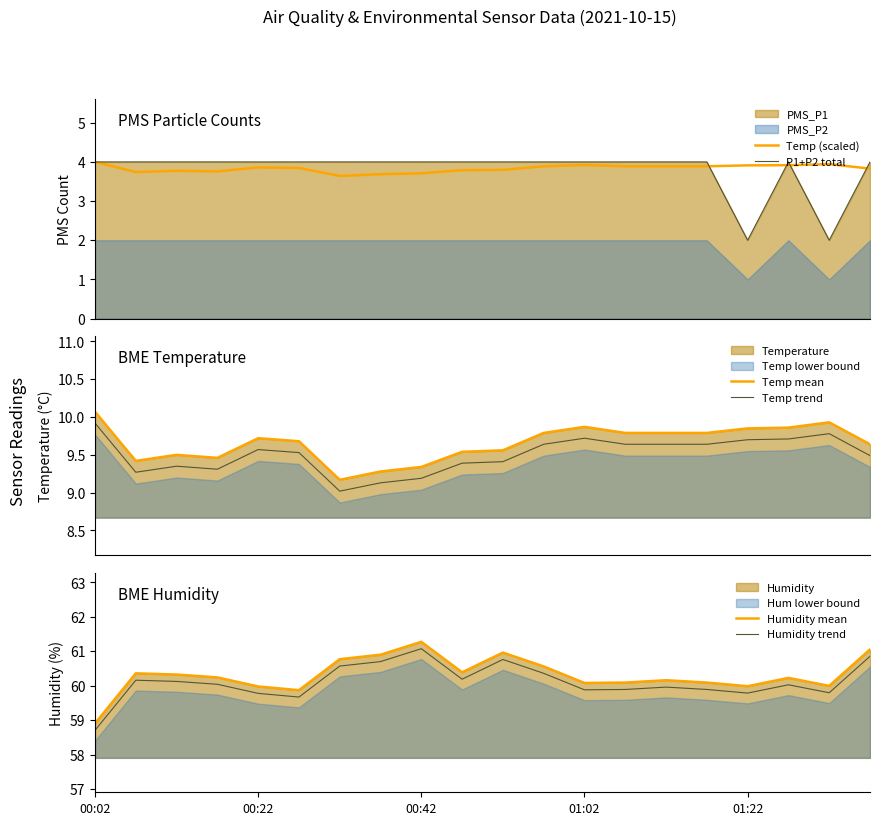

What is the maximum value for Temp (scaled)?

4.0